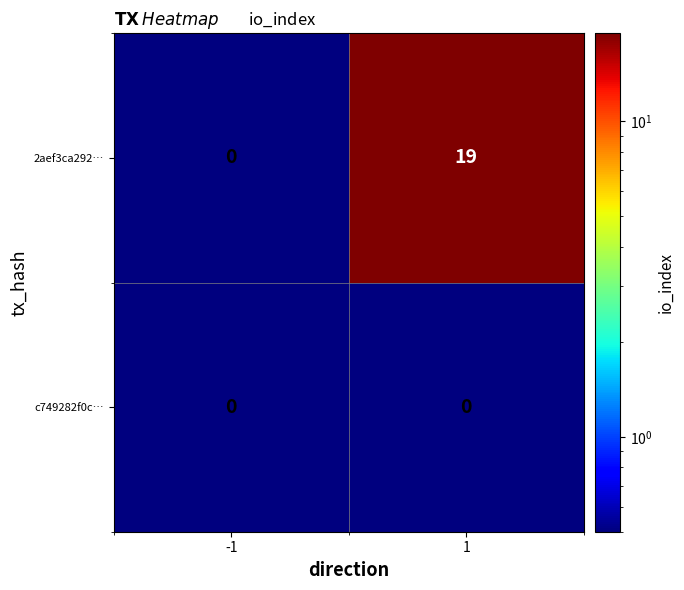

Which series changed the most between -1 and 1?

2aef3ca292…